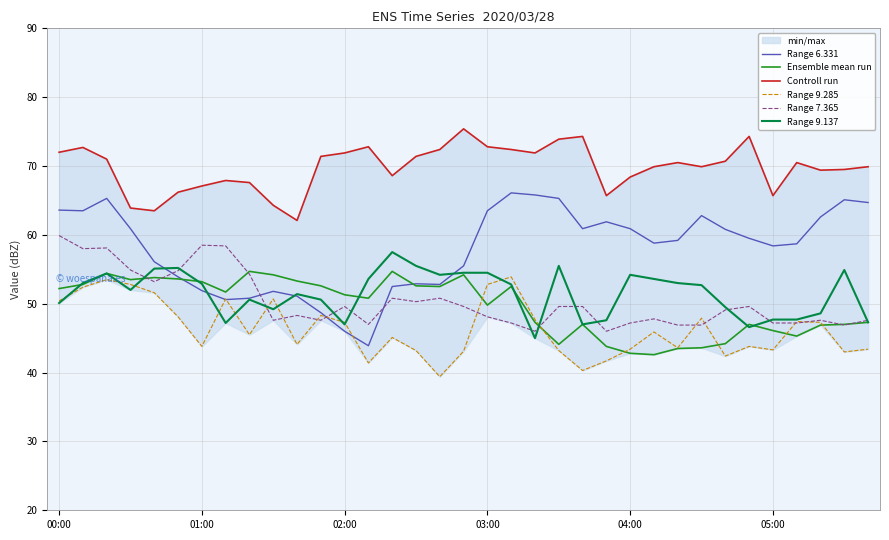

True or false: Ensemble mean run has more than 2 interior local peaks.

True